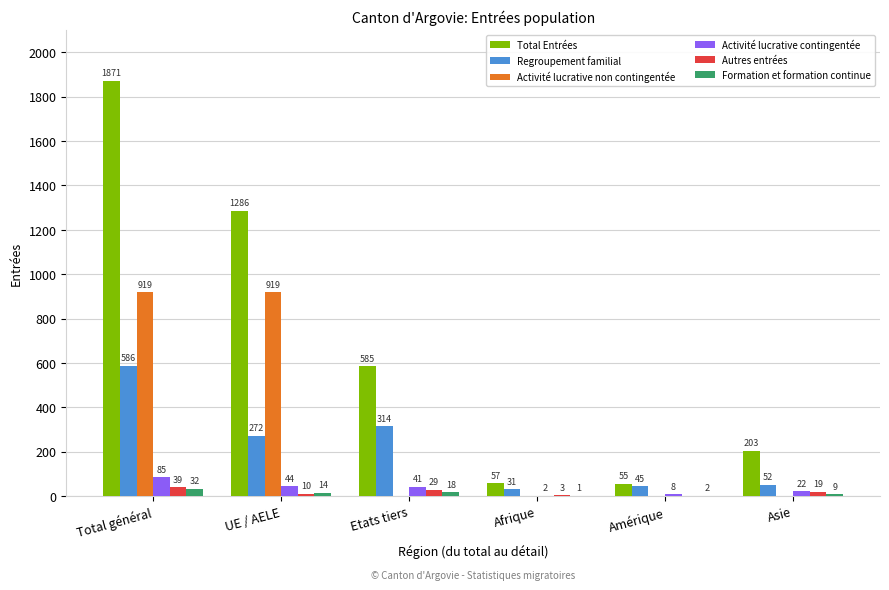

Reading left to right, transcribe all the data shown in this chart.

Total Entrées: Total général=1871	UE / AELE=1286	Etats tiers=585	Afrique=57	Amérique=55	Asie=203
Regroupement familial: Total général=586	UE / AELE=272	Etats tiers=314	Afrique=31	Amérique=45	Asie=52
Activité lucrative non contingentée: Total général=919	UE / AELE=919	Etats tiers=0	Afrique=0	Amérique=0	Asie=0
Activité lucrative contingentée: Total général=85	UE / AELE=44	Etats tiers=41	Afrique=2	Amérique=8	Asie=22
Autres entrées: Total général=39	UE / AELE=10	Etats tiers=29	Afrique=3	Amérique=0	Asie=19
Formation et formation continue: Total général=32	UE / AELE=14	Etats tiers=18	Afrique=1	Amérique=2	Asie=9